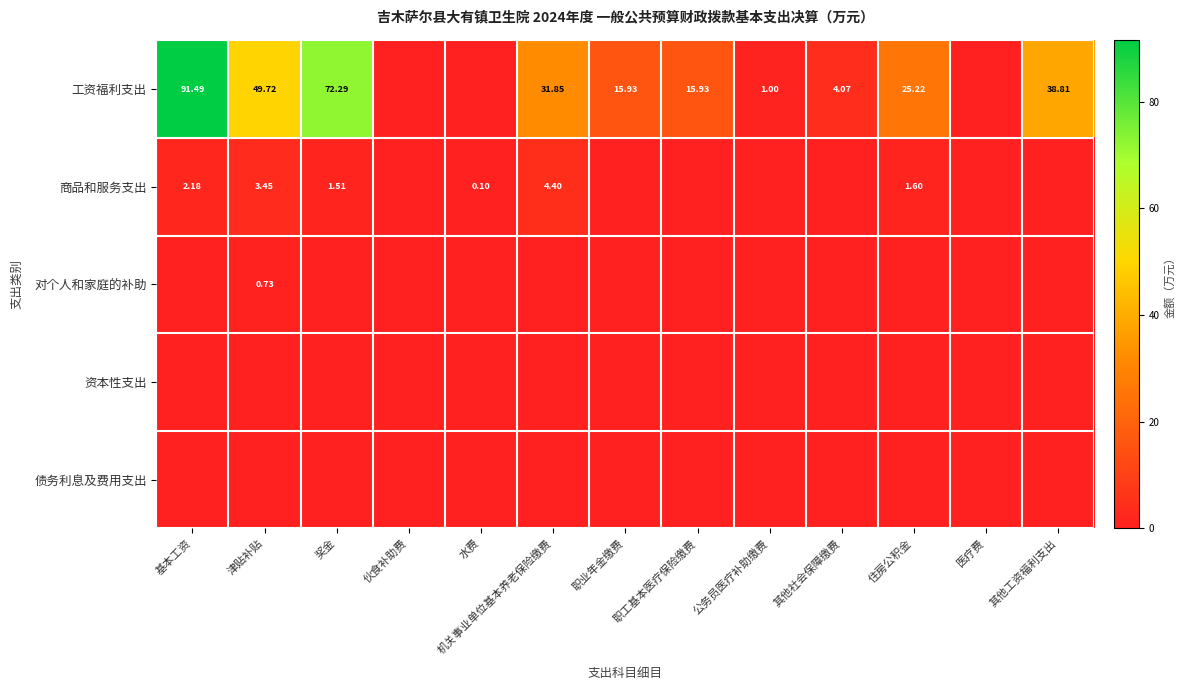

True or false: 债务利息及费用支出 has a value of 0.0 at 公务员医疗补助缴费.

True